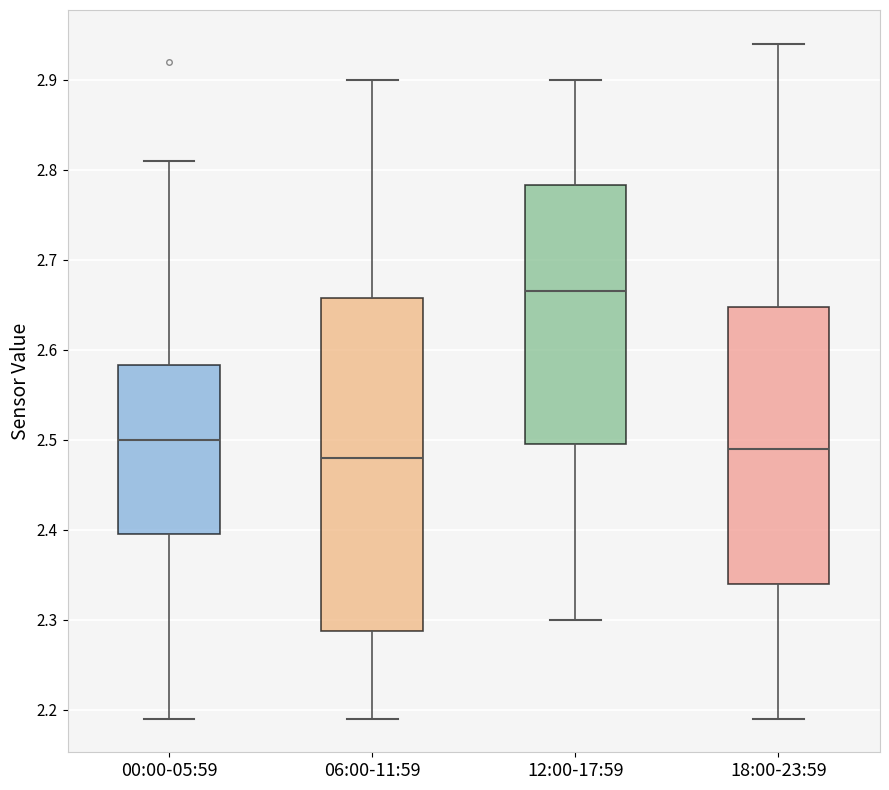

Reading left to right, read every box against the y-axis: the position of its median line, the range the box covers, and the ends of its whiskers. The values are not printed on the chart, so give them approximately, as read against the axis.

00:00-05:59: median 2.50, box 2.40 to 2.58, whiskers 2.19 to 2.81
06:00-11:59: median 2.48, box 2.29 to 2.66, whiskers 2.19 to 2.90
12:00-17:59: median 2.67, box 2.50 to 2.78, whiskers 2.30 to 2.90
18:00-23:59: median 2.49, box 2.34 to 2.65, whiskers 2.19 to 2.94